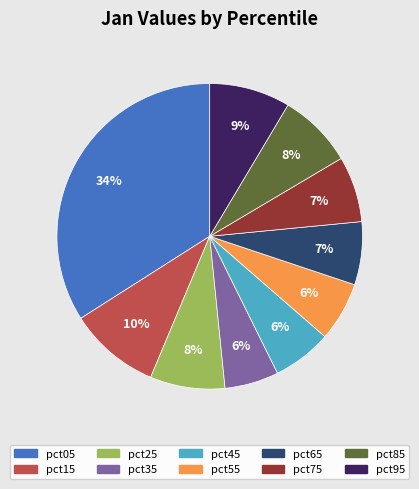

Is the sum of pct85 and pct95 greater than half?

No